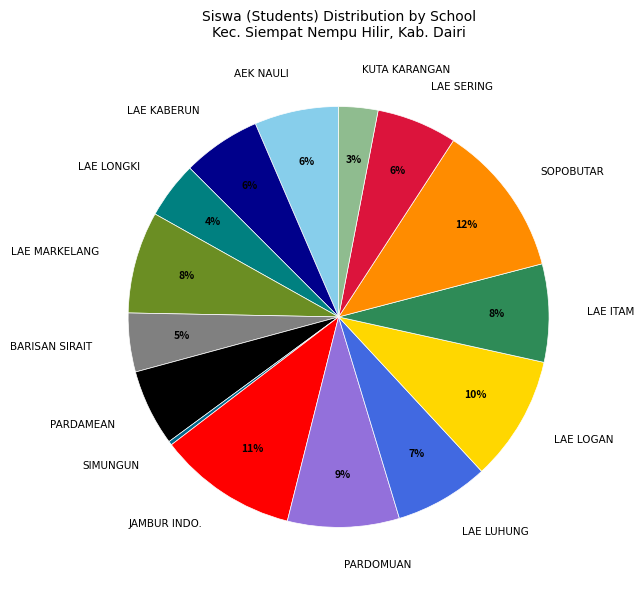

Between BARISAN SIRAIT and LAE ITAM, which is larger?

LAE ITAM